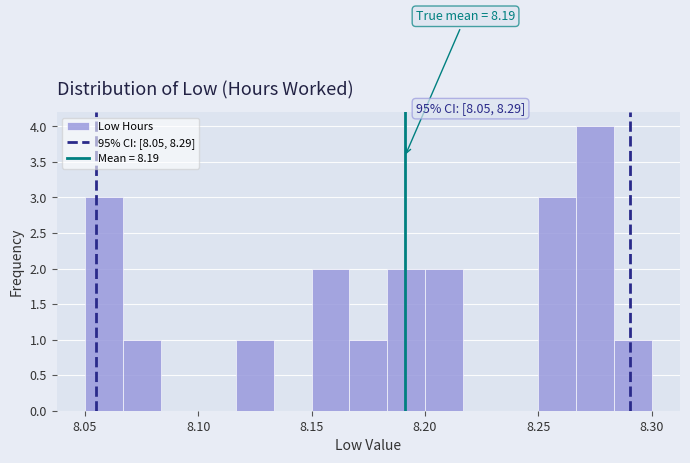

Around what value on the x-axis is the tallest bar? Give the approximate position of its centre, as read against the axis.

8.275